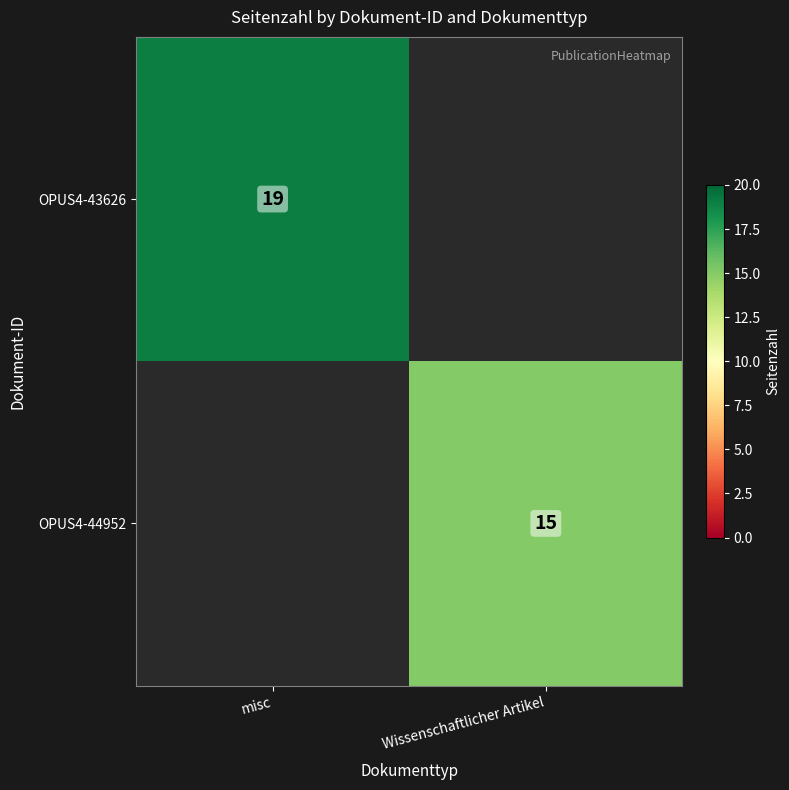

True or false: OPUS4-43626 has a value of 19 at misc.

True